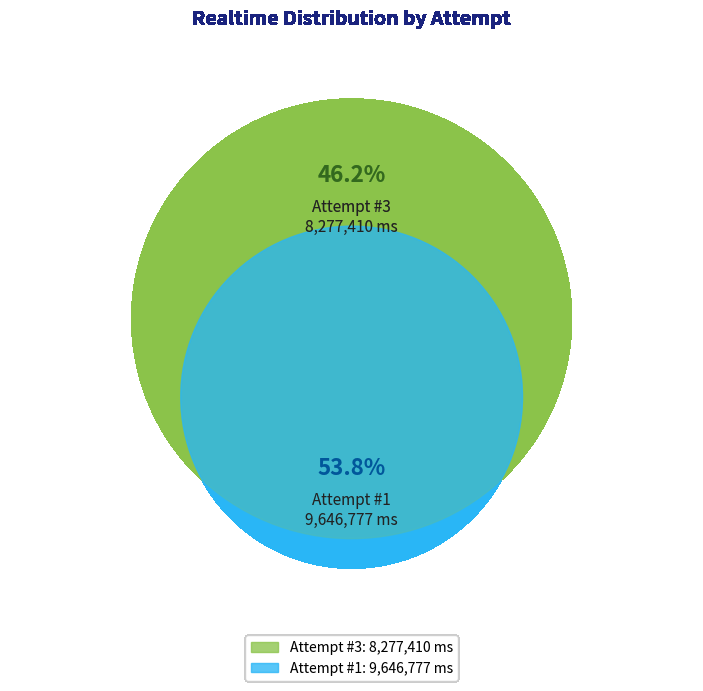

What is the majority slice?

1